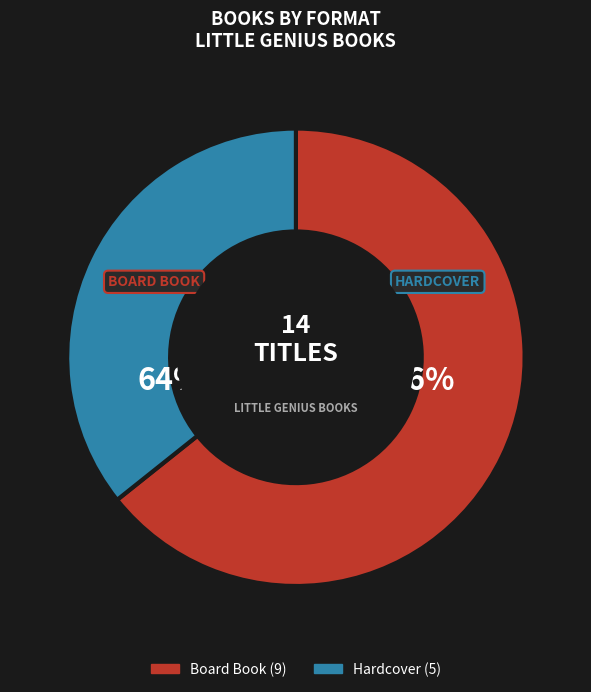

How many segments does this pie chart have?

2